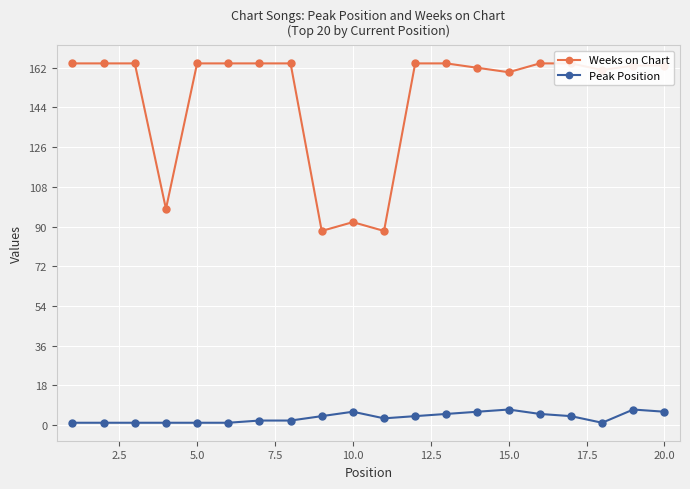

Is it true that Peak Position equals 7 at 15.0?

True